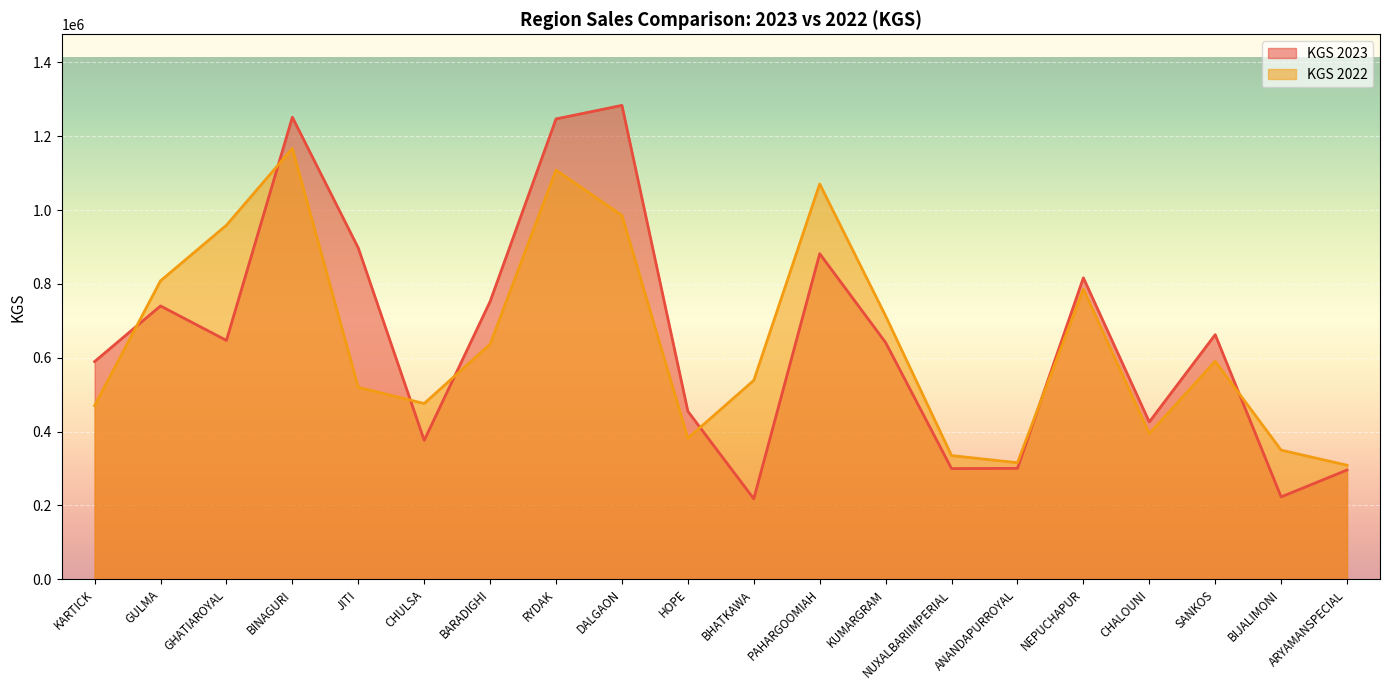

At how many categories does at least one series exceed 1128985?

3